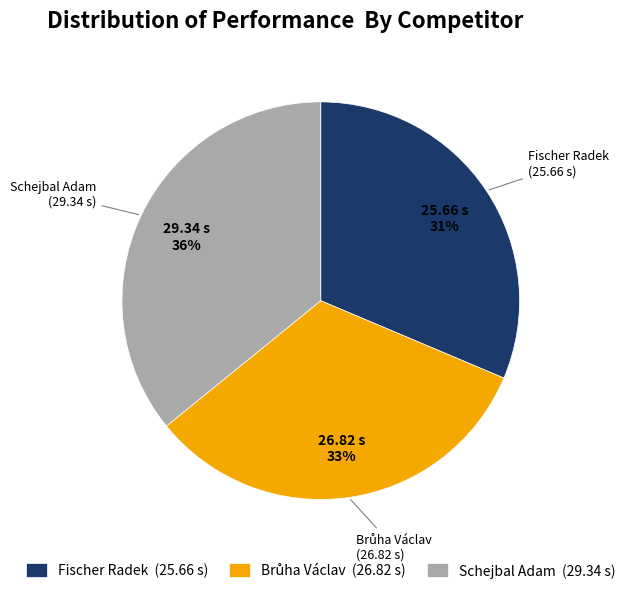

How many slices are in this pie chart?

3